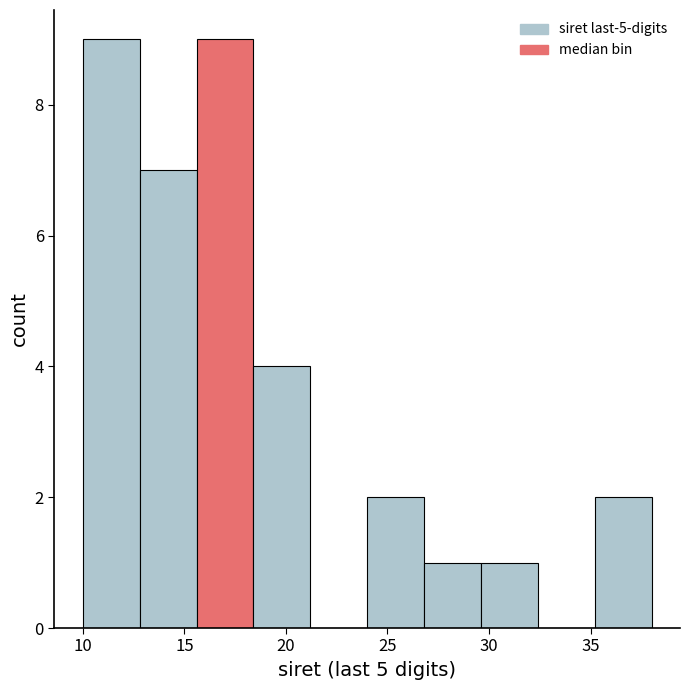

Reading left to right, list every bar in this chart as the range it spans on the x-axis followed by its height. Neither the bar edges nor the heights are printed on the chart, so give them approximately, as read against the axes.

10.0 to 12.8: 9
12.8 to 15.6: 7
15.6 to 18.4: 9
18.4 to 21.2: 4
21.2 to 24.0: 0
24.0 to 26.8: 2
26.8 to 29.6: 1
29.6 to 32.4: 1
32.4 to 35.2: 0
35.2 to 38.0: 2